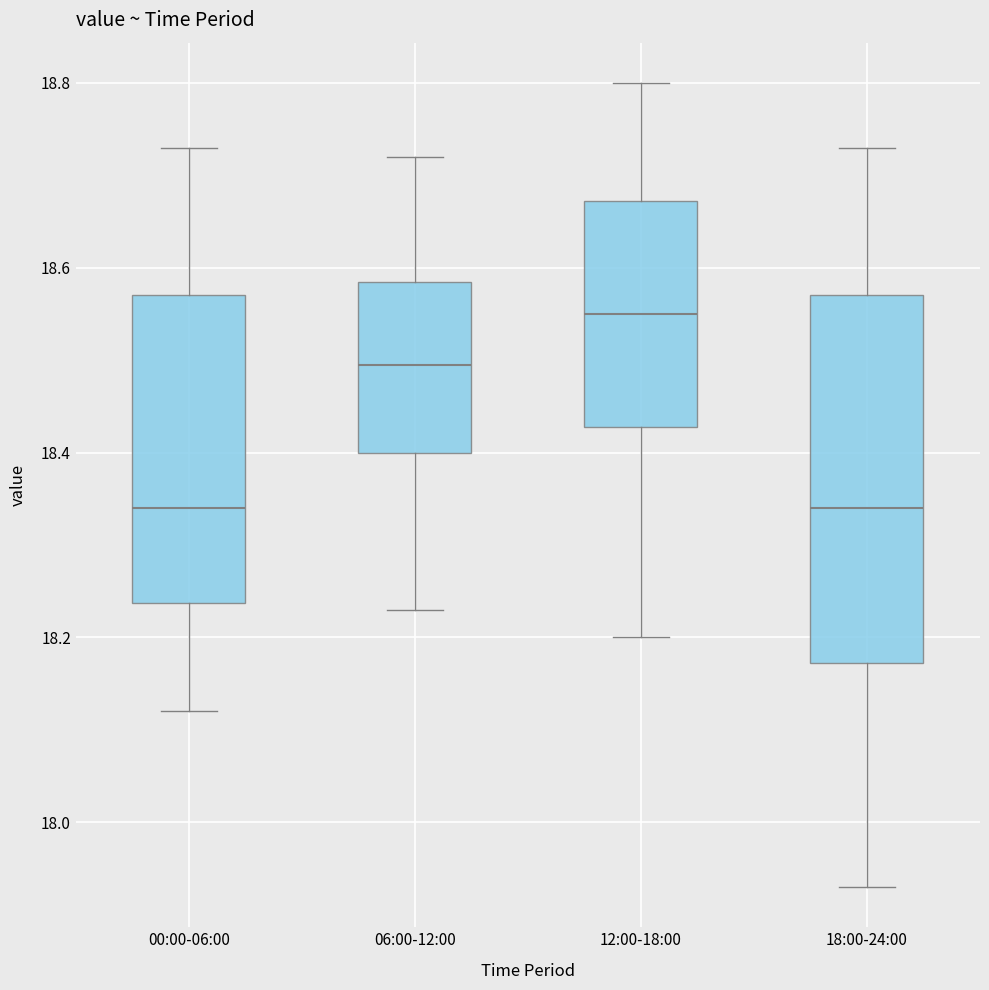

Where does the upper whisker of the box for 06:00-12:00 end on the y-axis? The values are not printed on the chart, so give them approximately, as read against the axis.

18.72